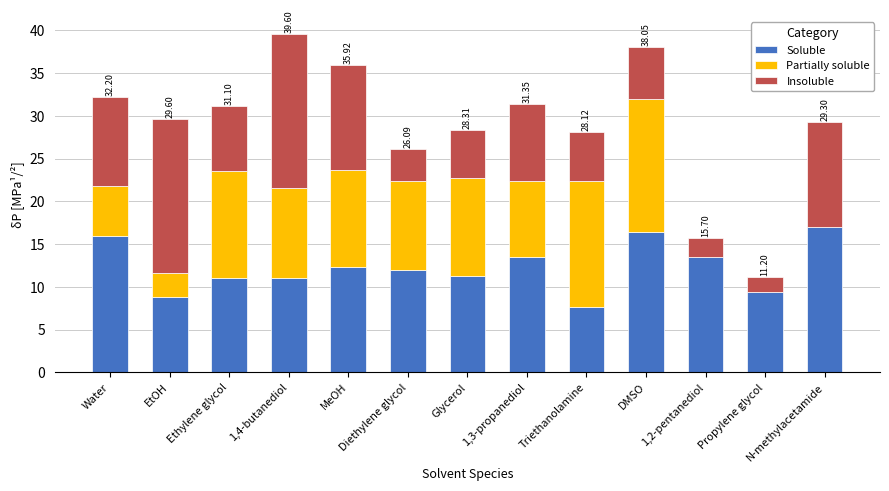

What is the total value across all series at 1,4-butanediol?

39.6